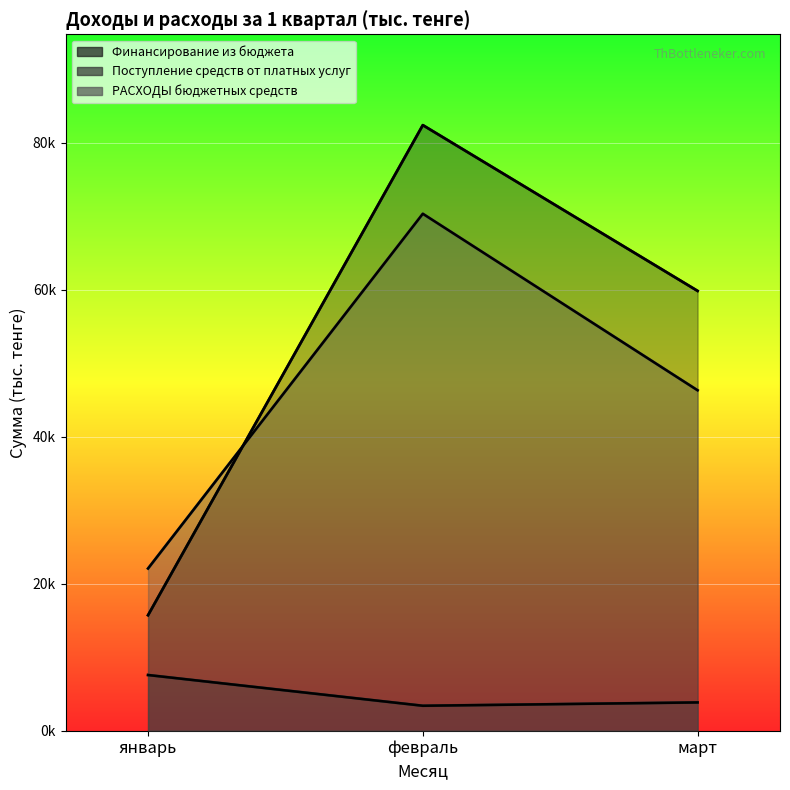

What are all the series names shown in the legend?

Финансирование из бюджета, Поступление средств от платных услуг, РАСХОДЫ бюджетных средств